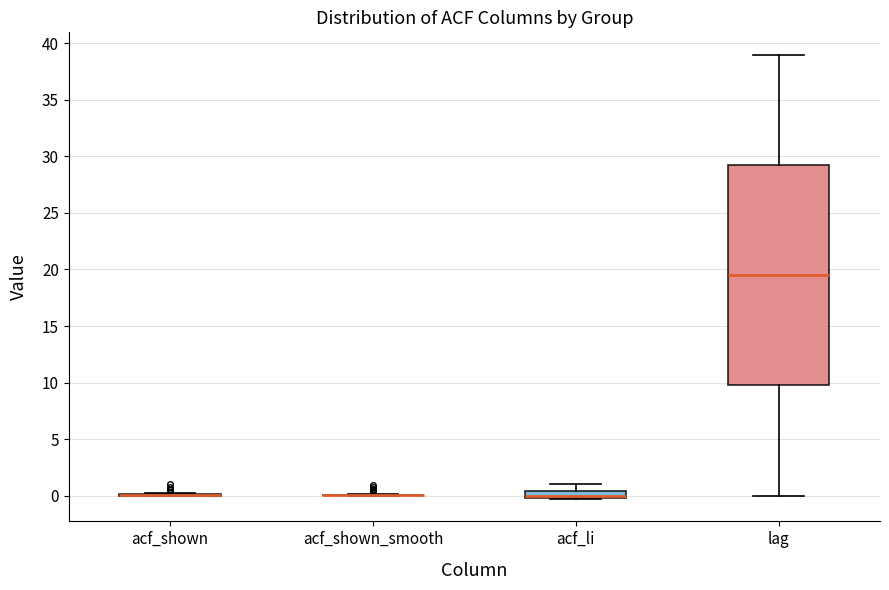

Where does the lower whisker of the box for lag end on the y-axis? The values are not printed on the chart, so give them approximately, as read against the axis.

0.0